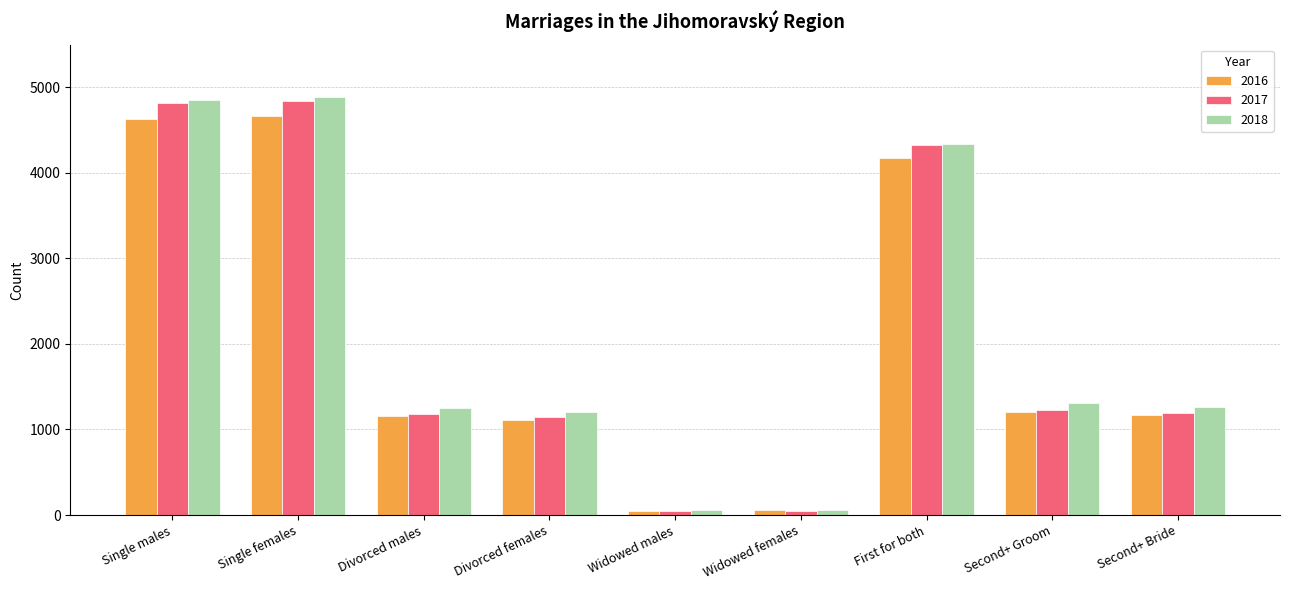

What is the spread (max minus min) of values at Single males?

216